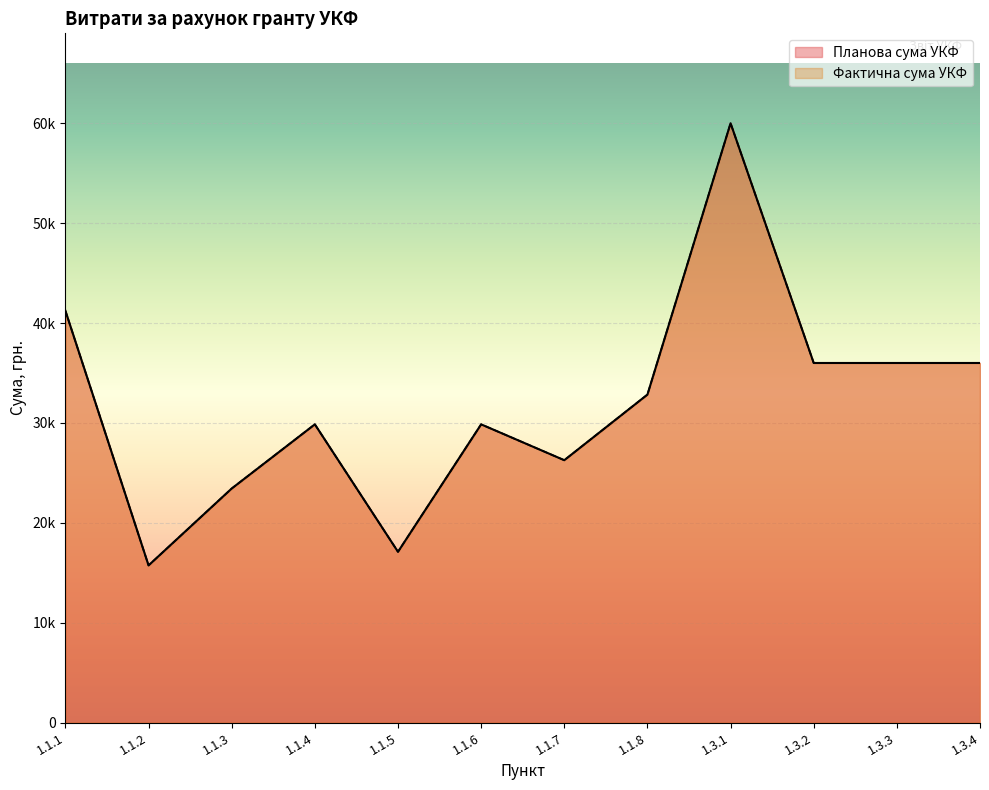

Which series has the largest total across all categories?

Планова сума УКФ